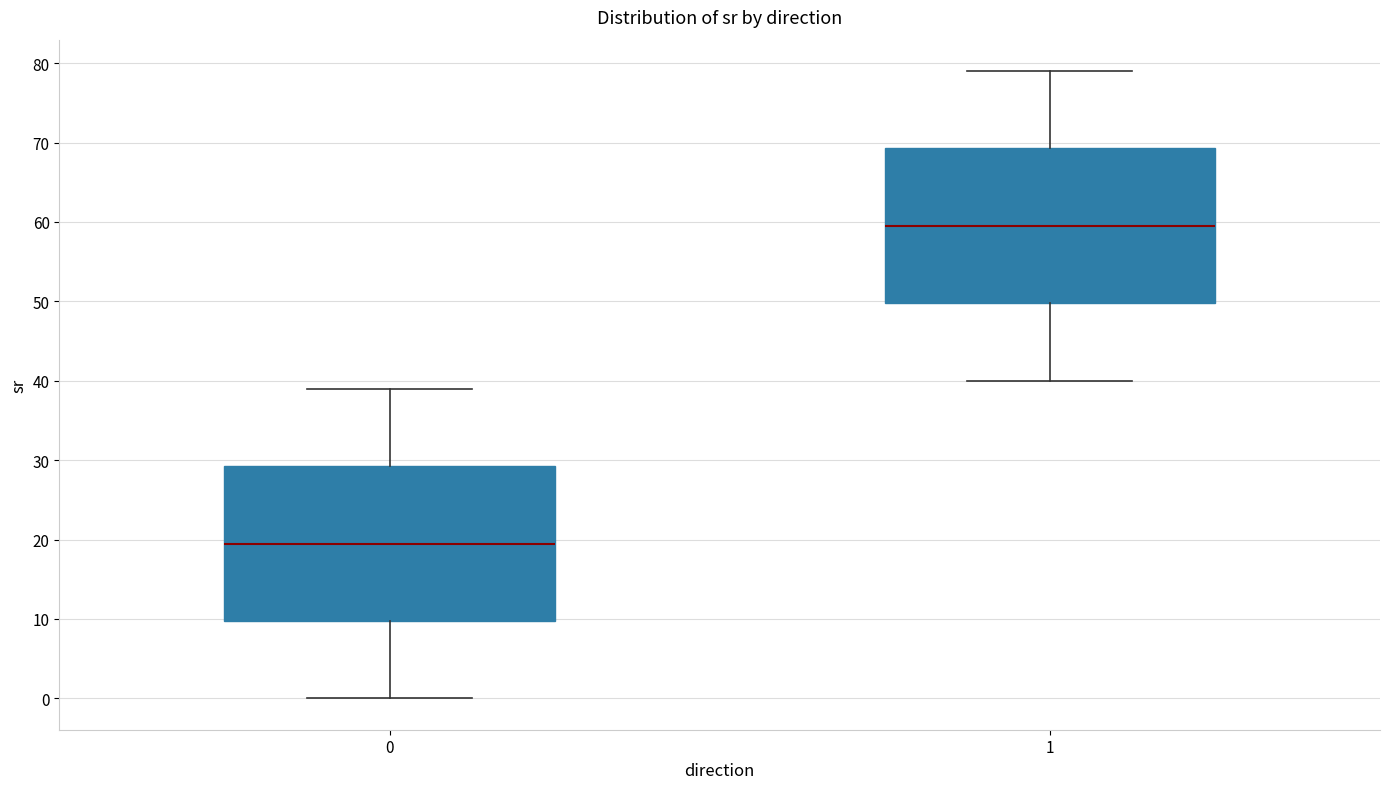

Reading left to right, transcribe this box plot: for each box, give where its median line is, the range the box spans, and where its two whiskers end, as read against the y-axis. The values are not printed on the chart, so give them approximately, as read against the axis.

0: median 20, box 10 to 29, whiskers 0 to 39
1: median 60, box 50 to 69, whiskers 40 to 79